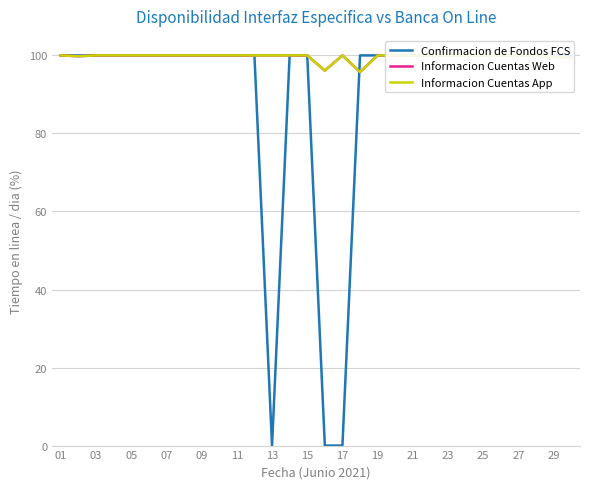

Is the value of Informacion Cuentas Web at 23 greater than the value of Informacion Cuentas App at 26?

No